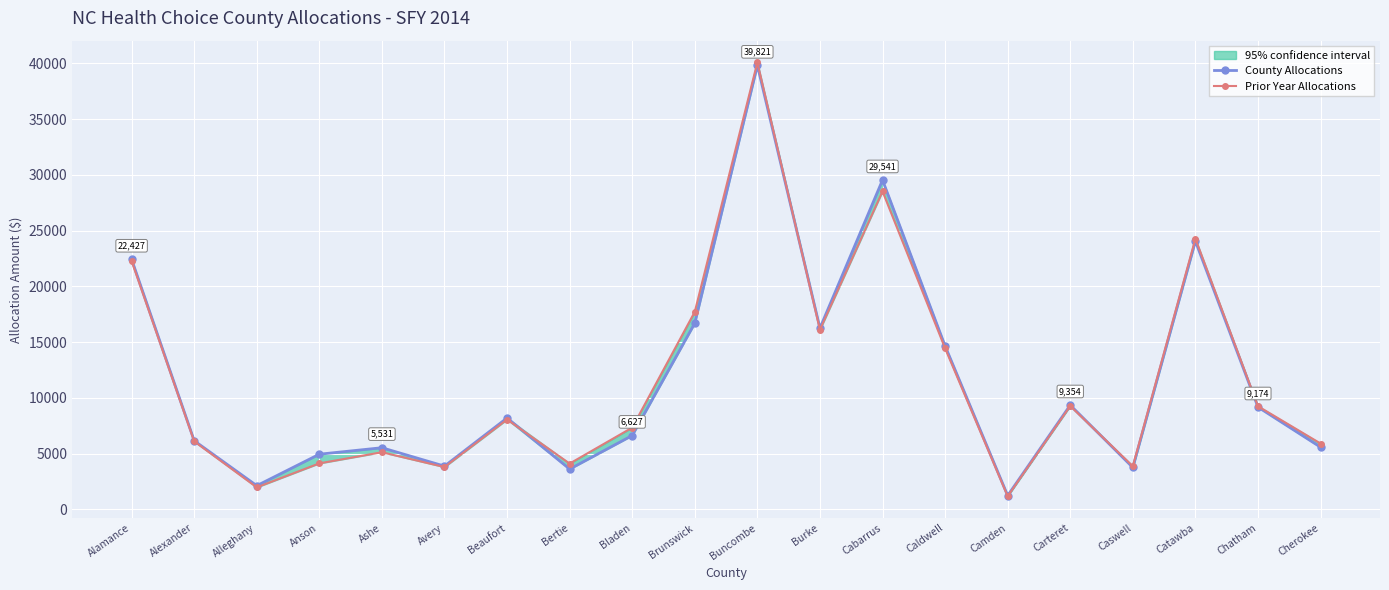

Where is County Allocations nearest to the value 20530?

Alamance